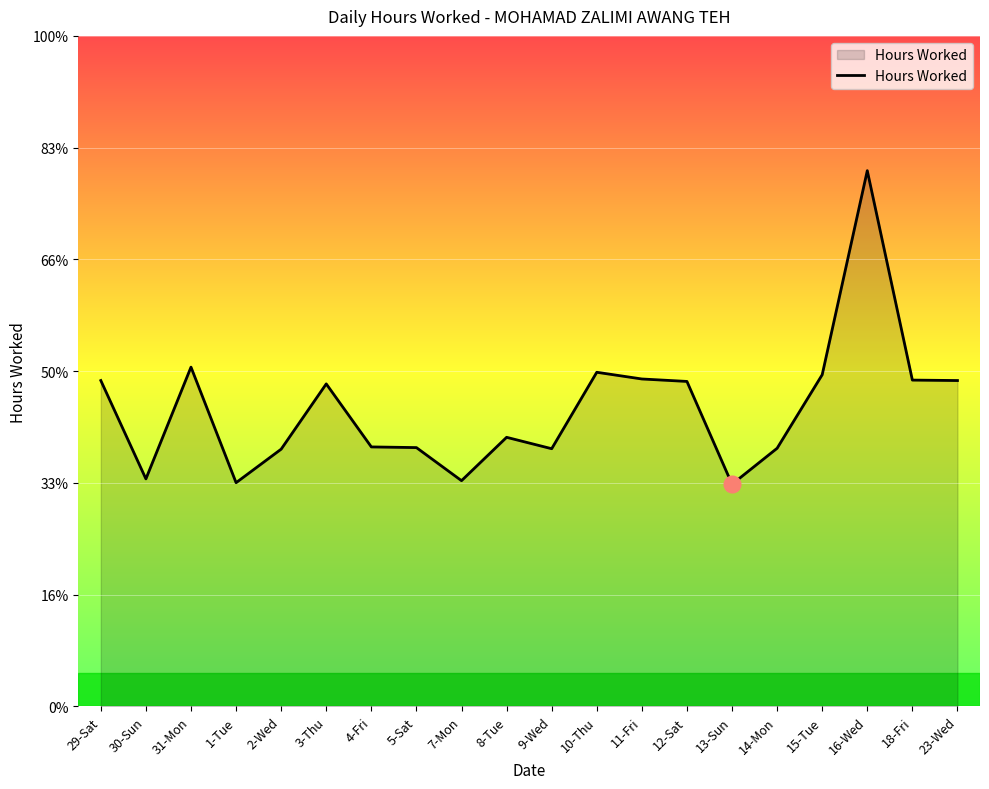

Where is the data nearest to the value 16?

31-Mon